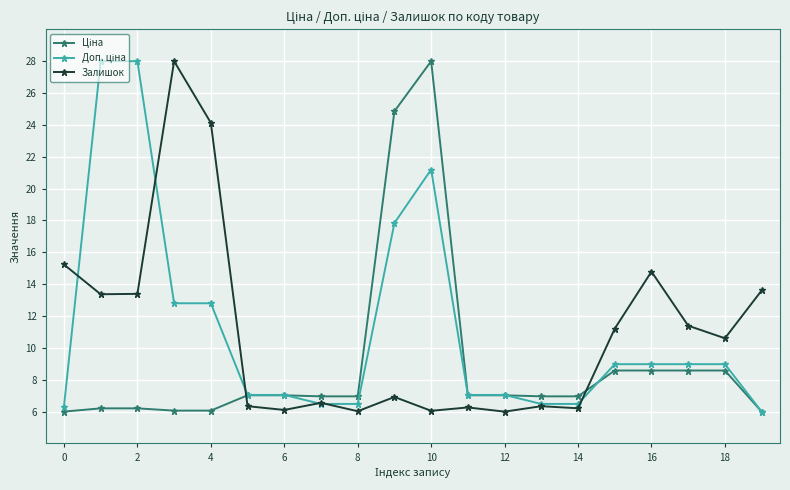

What is the smallest value displayed?

6.0